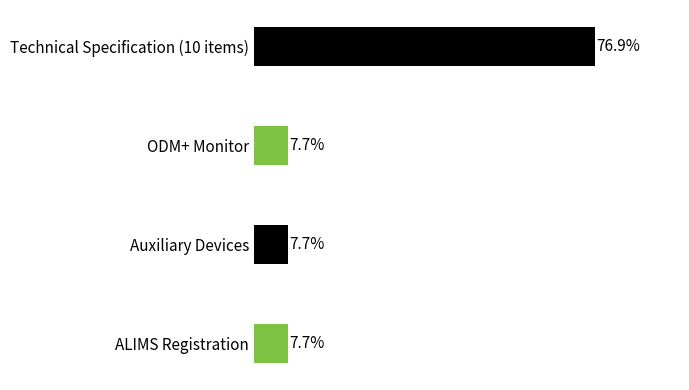

Are the bars grouped side by side (vs. stacked)?

No